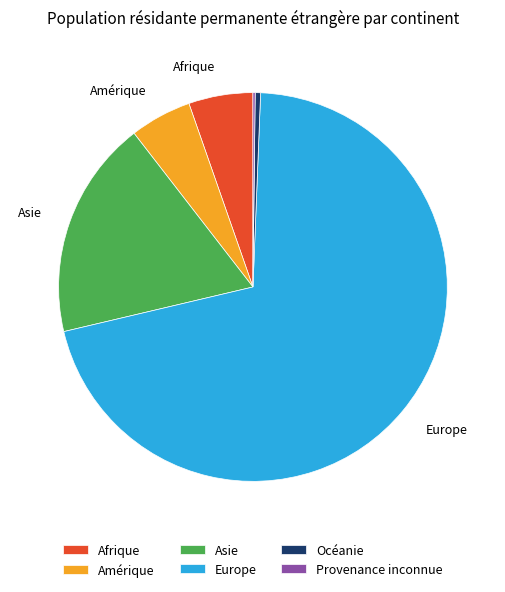

Which slice represents more than half of the pie?

Europe